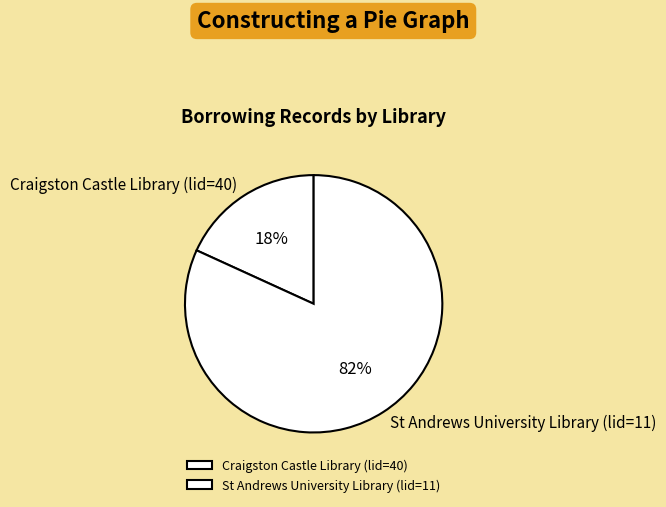

To the nearest percent, what portion does St Andrews University Library (lid=11) represent?

82%